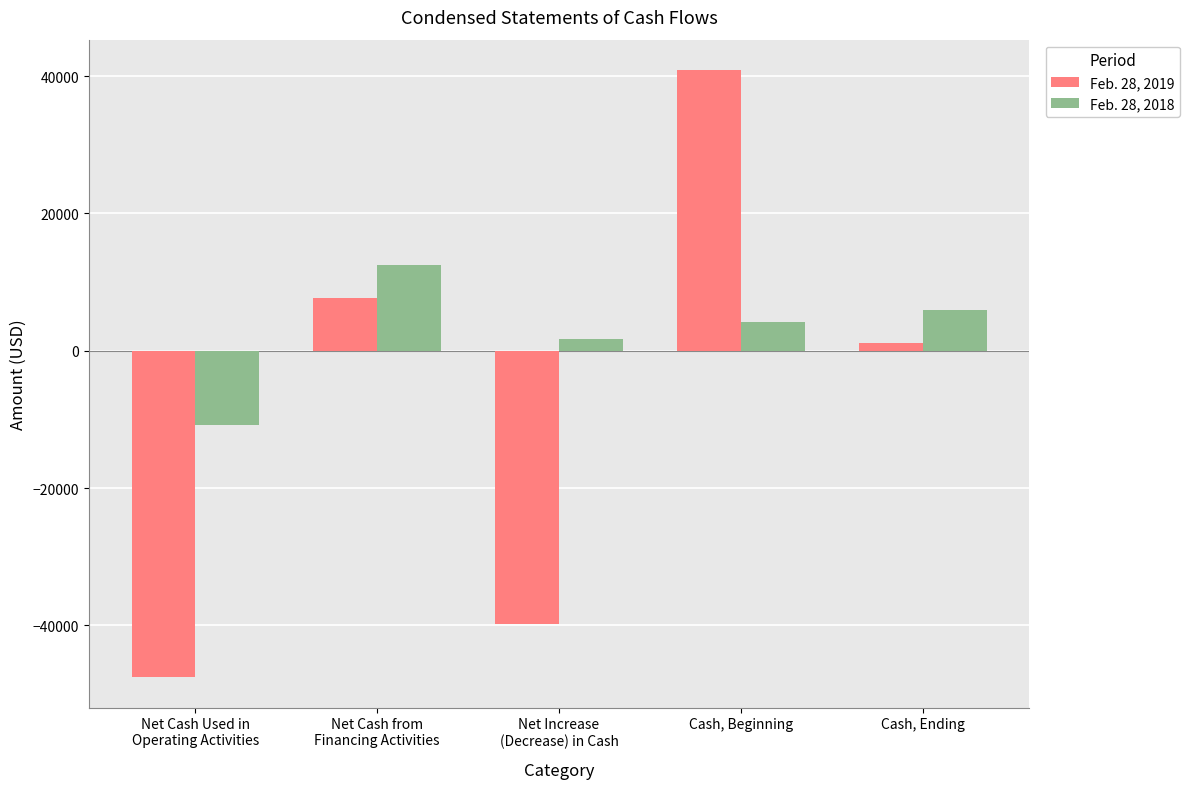

Is the value of Feb. 28, 2018 at Net Increase
(Decrease) in Cash greater than the value of Feb. 28, 2019 at Net Cash from
Financing Activities?

No